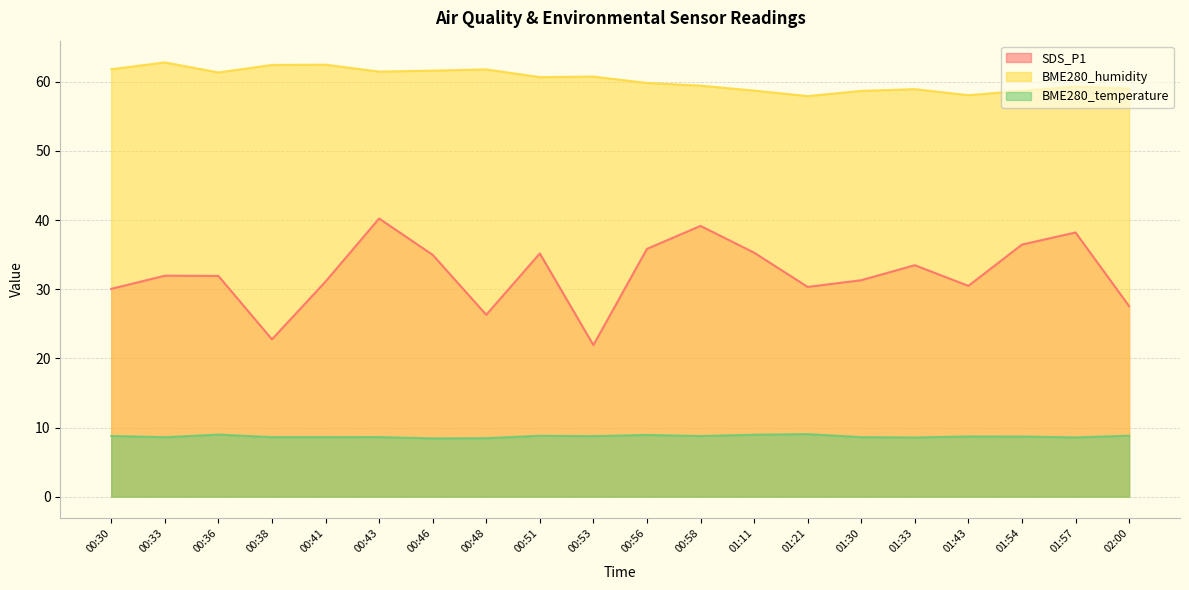

What is the minimum value shown in the chart?

8.4